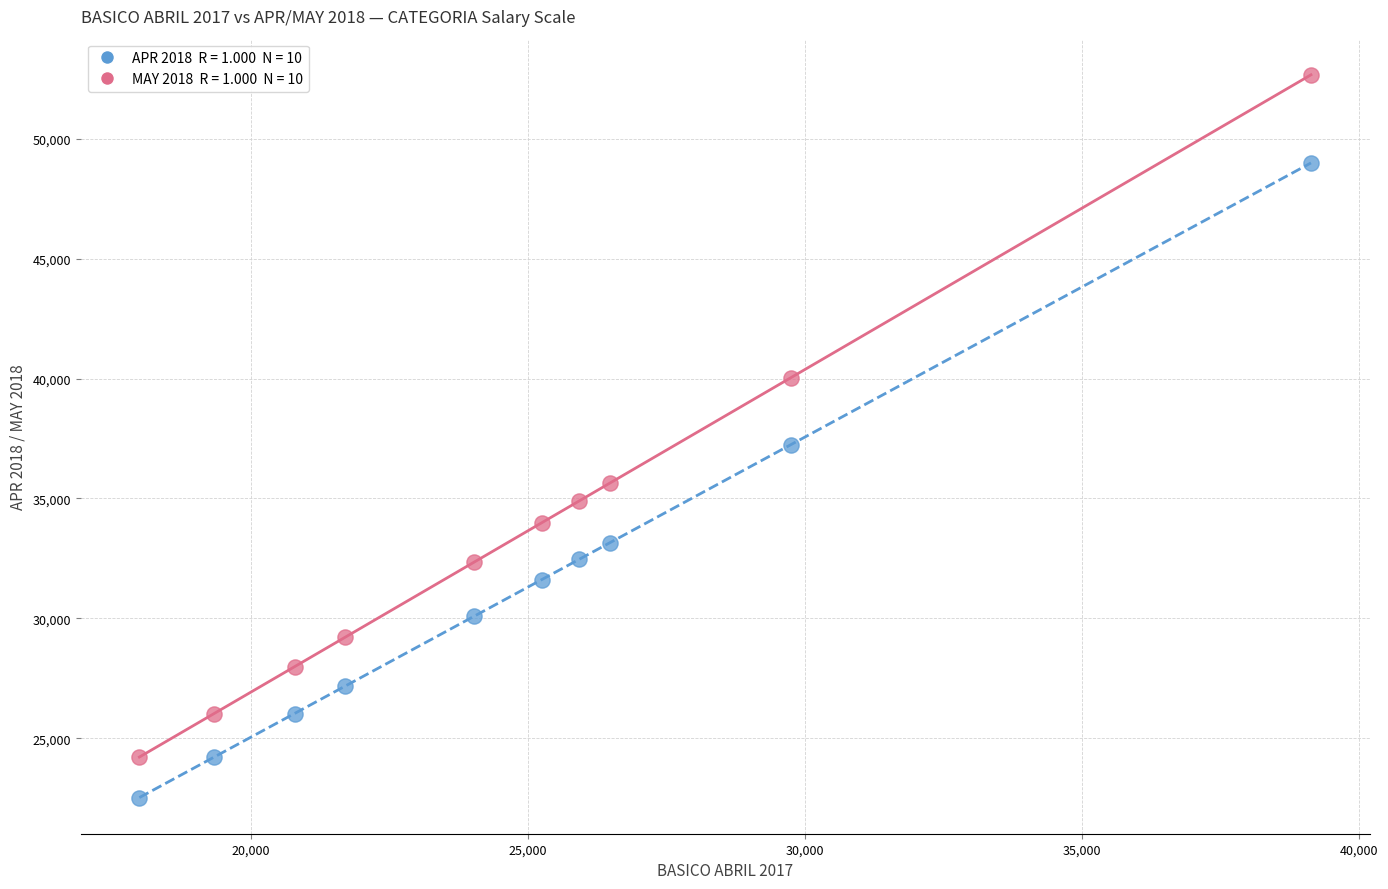

Across all data points, what is the range of X values (max minus min)?

21139.0